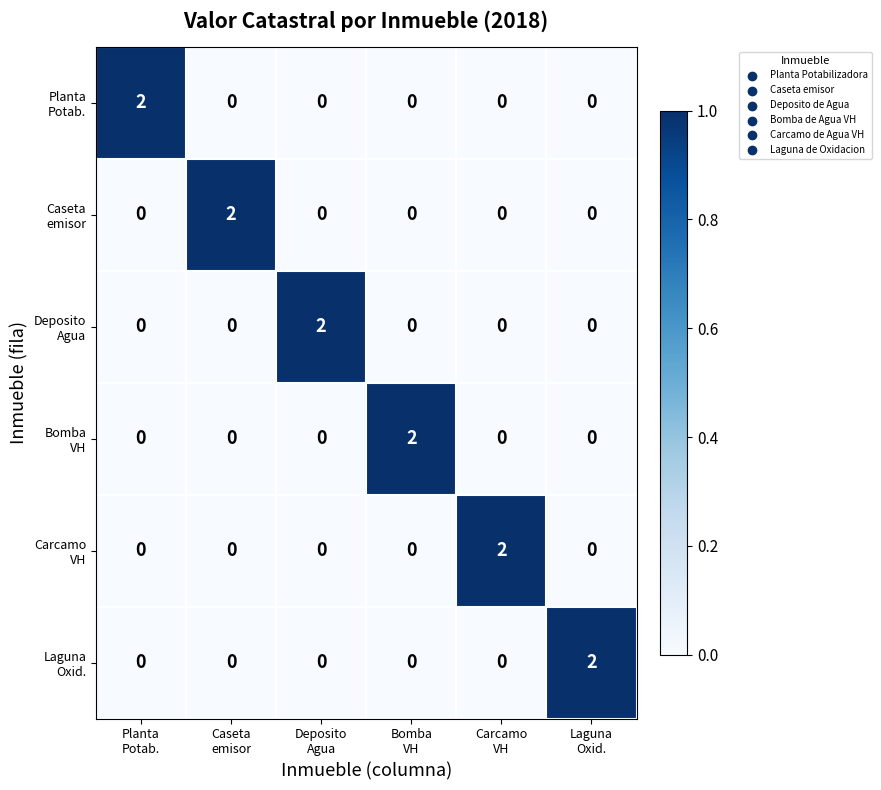

At how many categories does at least one series exceed 0?

6